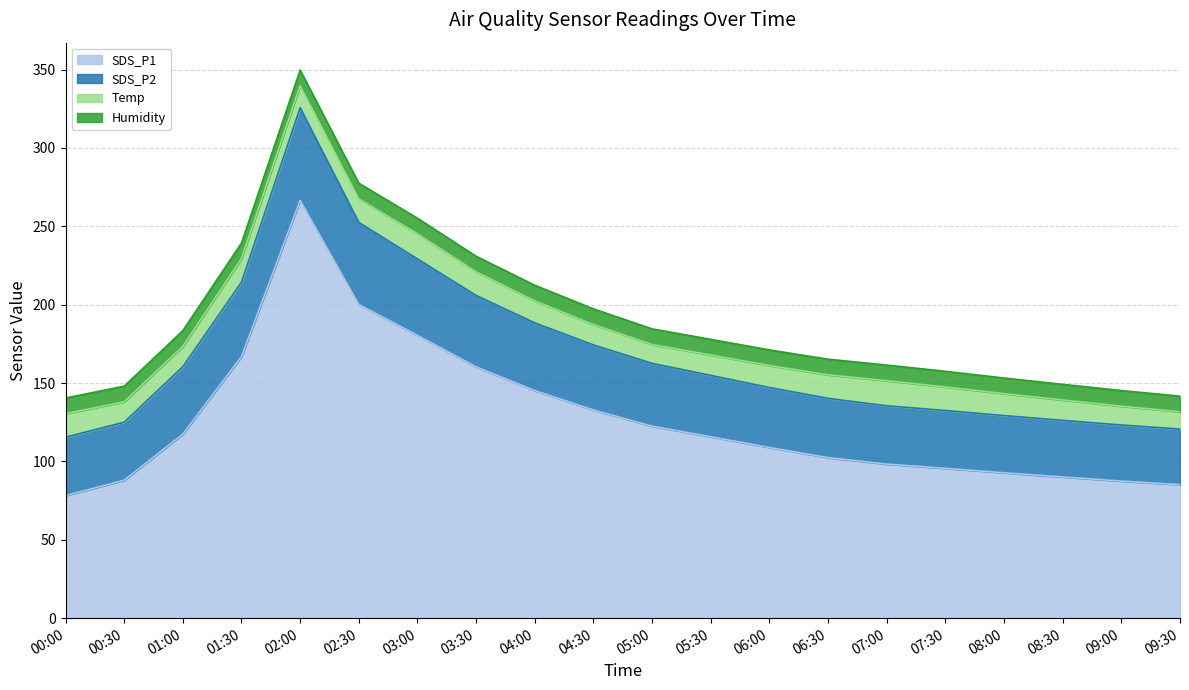

True or false: SDS_P1 and SDS_P2 intersect in this chart.

False